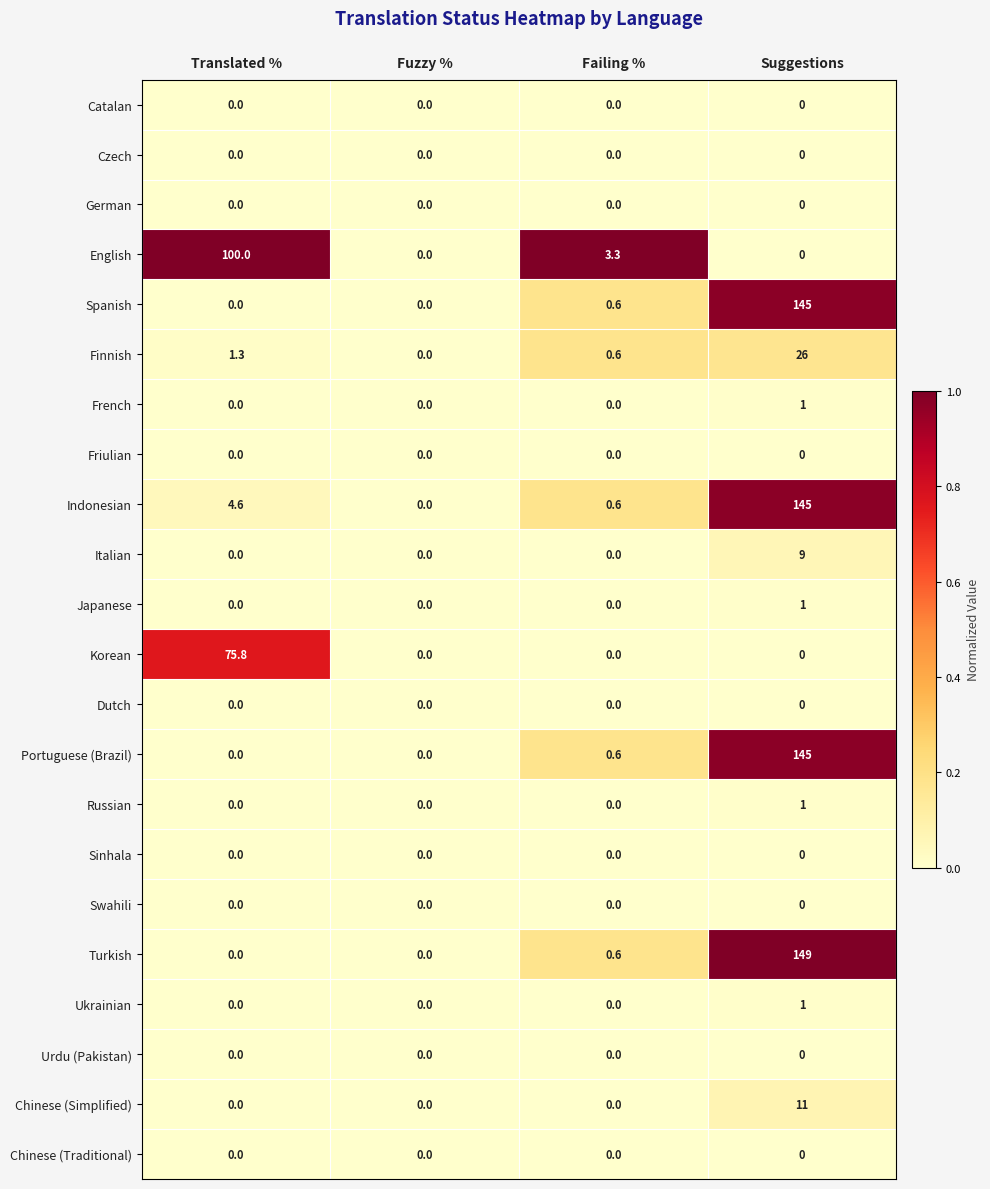

What is the sum of all Portuguese (Brazil) values?

145.6